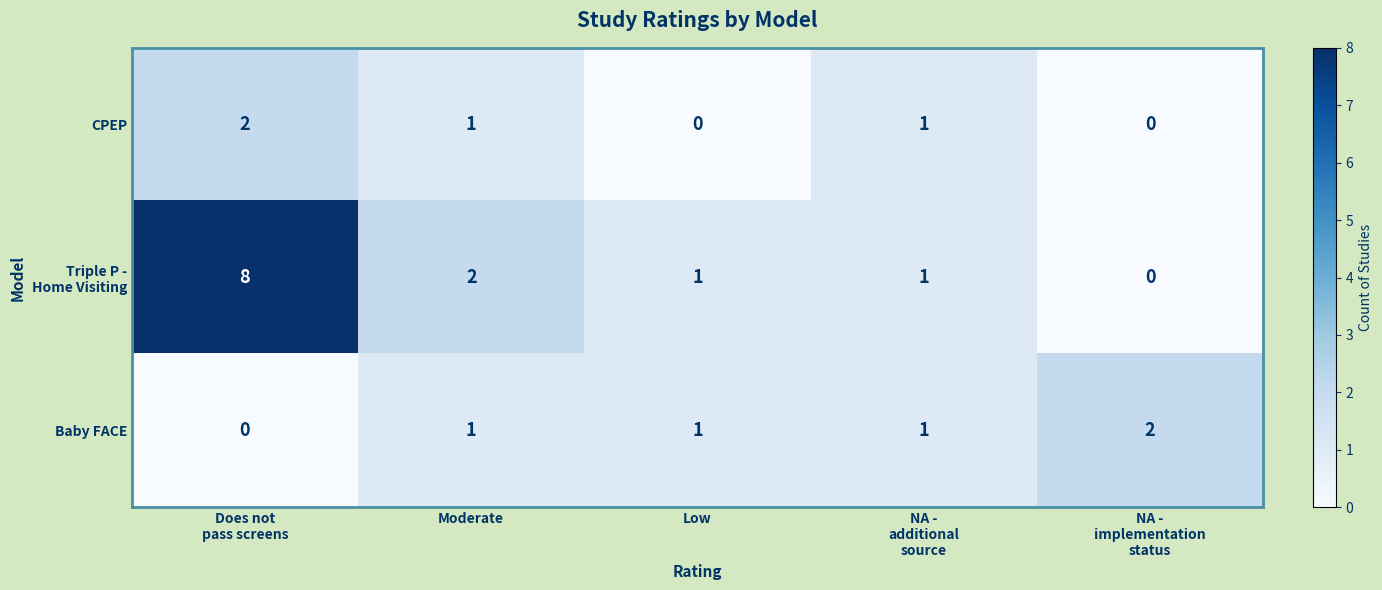

True or false: CPEP has a value of 1 at Low.

False